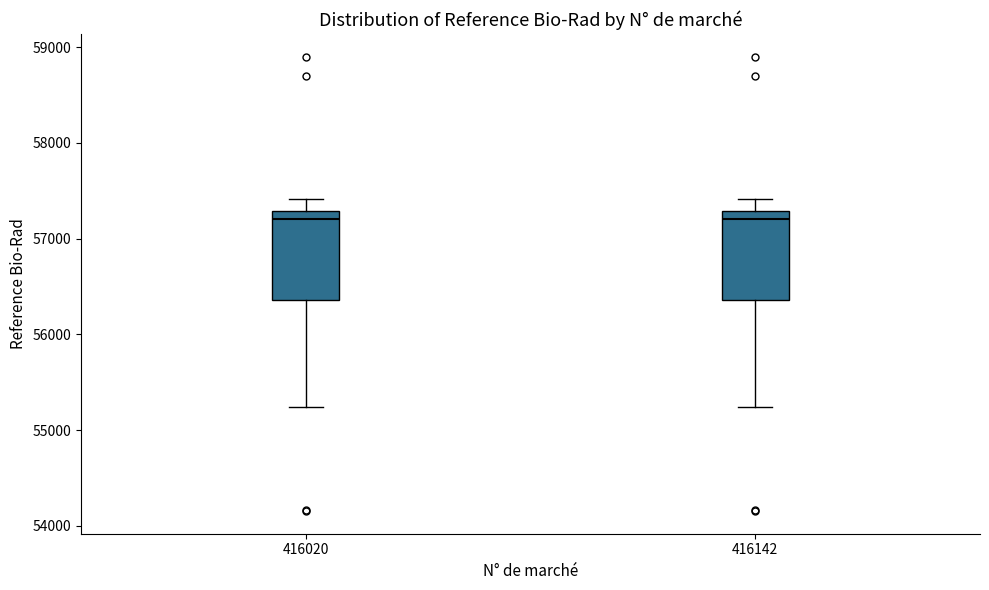

Where does the upper whisker of the box at x = 416020 end on the y-axis? The values are not printed on the chart, so give them approximately, as read against the axis.

57400